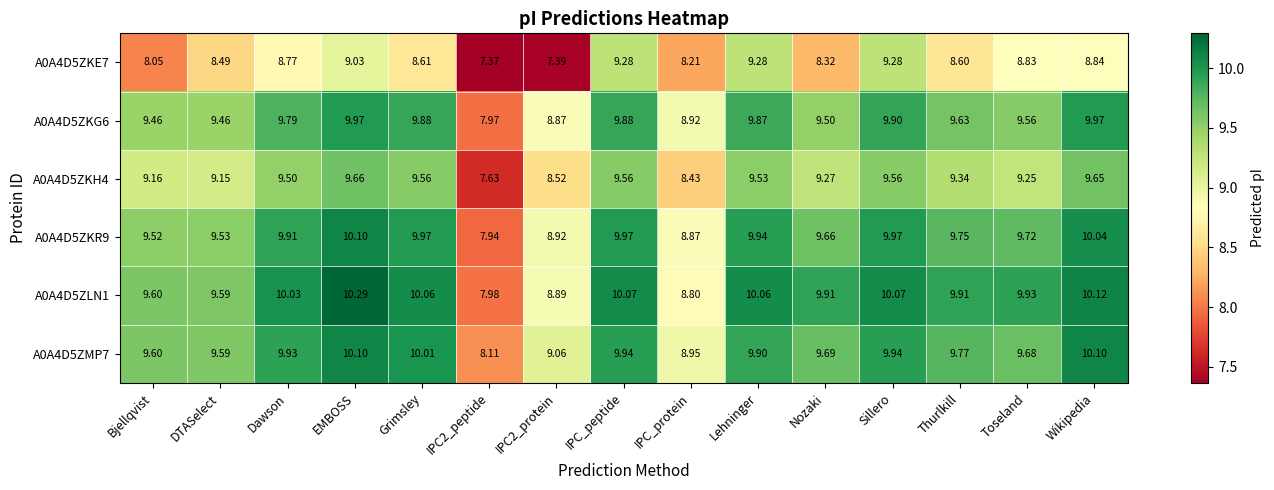

Is the value of A0A4D5ZKE7 at Nozaki greater than the value of A0A4D5ZKR9 at IPC2_protein?

No